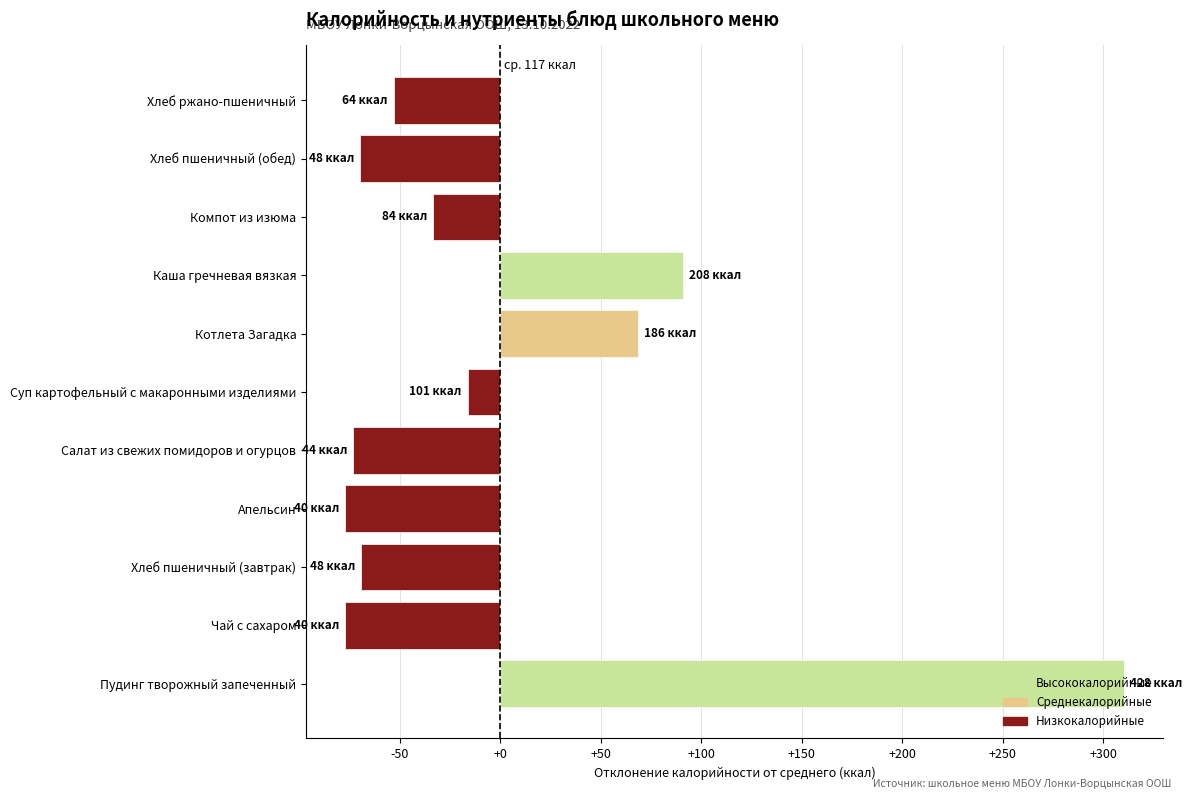

How many series are shown in this chart?

1